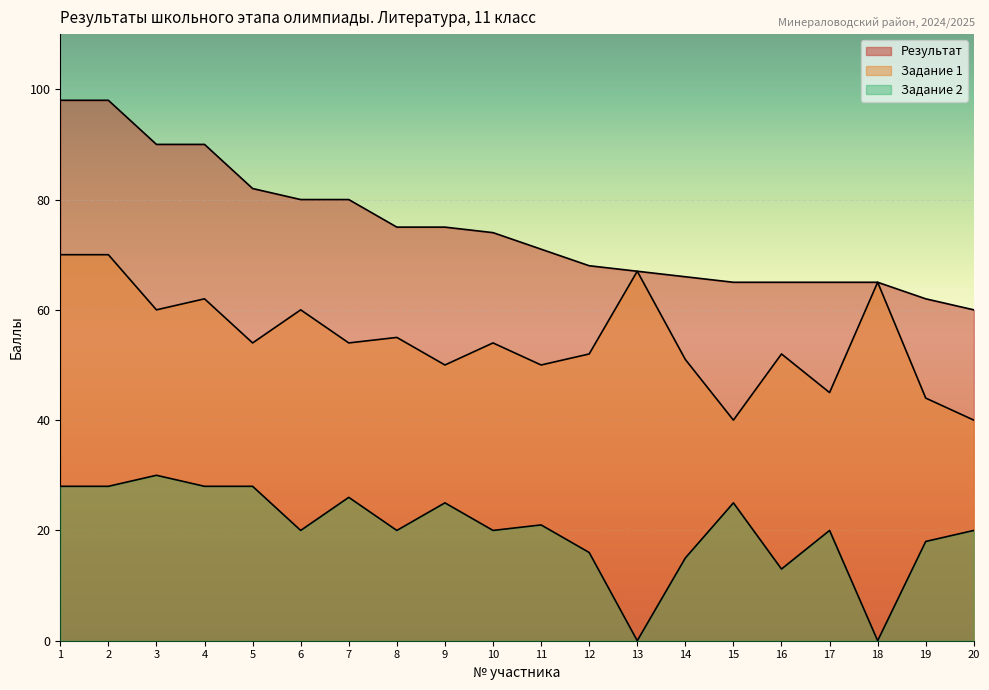

What is the approximate value of Задание 2 at 3?

30